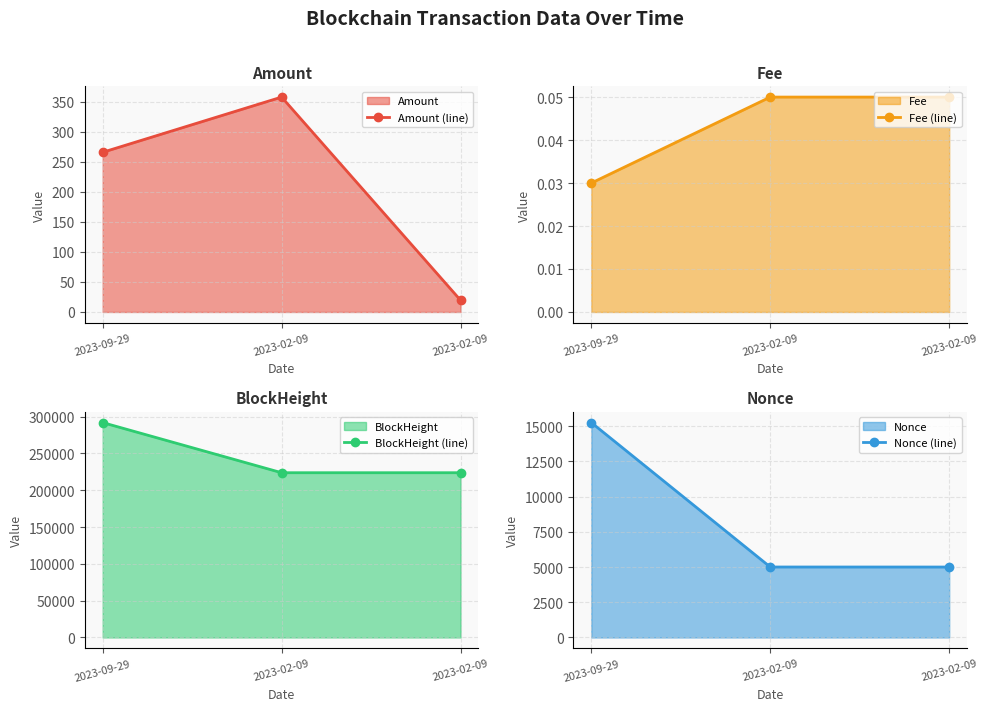

True or false: Nonce (line) has a value of 15260.0 at 2023-09-29.

True